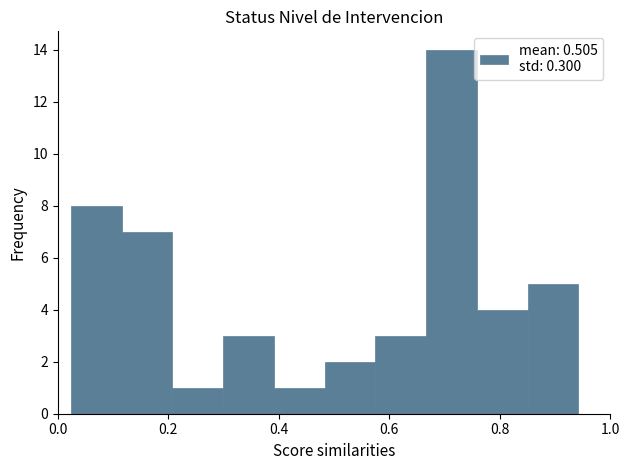

Reading left to right, transcribe this chart: for each bar, give the range it covers on the x-axis and its height. Neither the bar edges nor the heights are printed on the chart, so give them approximately, as read against the axes.

0.02 to 0.12: 8
0.12 to 0.20: 7
0.20 to 0.30: 1
0.30 to 0.40: 3
0.40 to 0.48: 1
0.48 to 0.58: 2
0.58 to 0.66: 3
0.66 to 0.76: 14
0.76 to 0.86: 4
0.86 to 0.94: 5